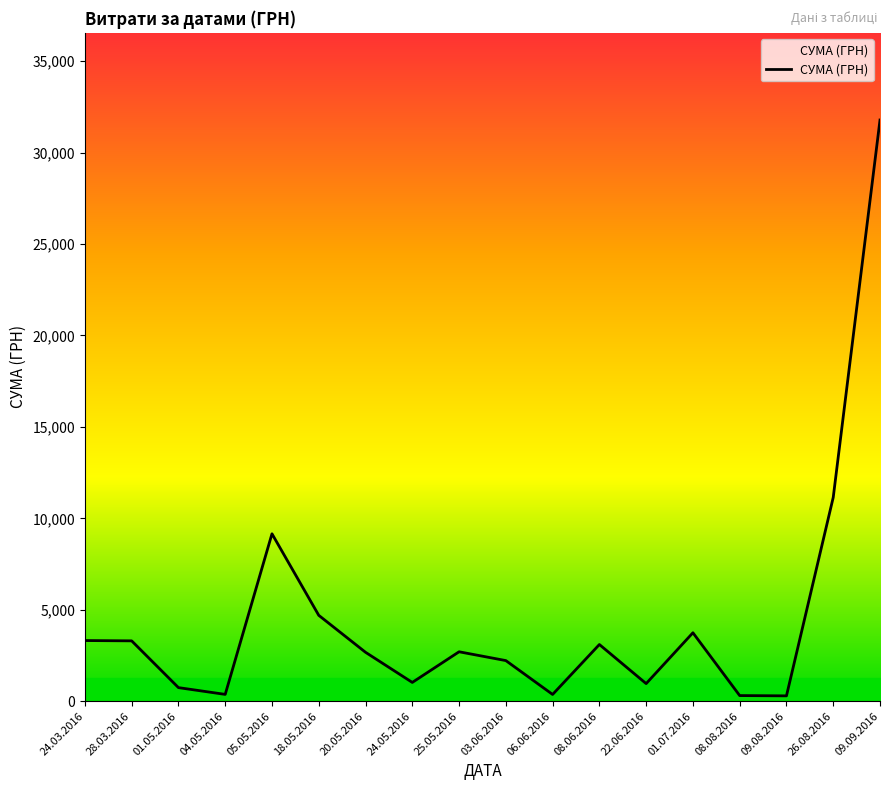

What is the approximate value at 05.05.2016?

9153.0